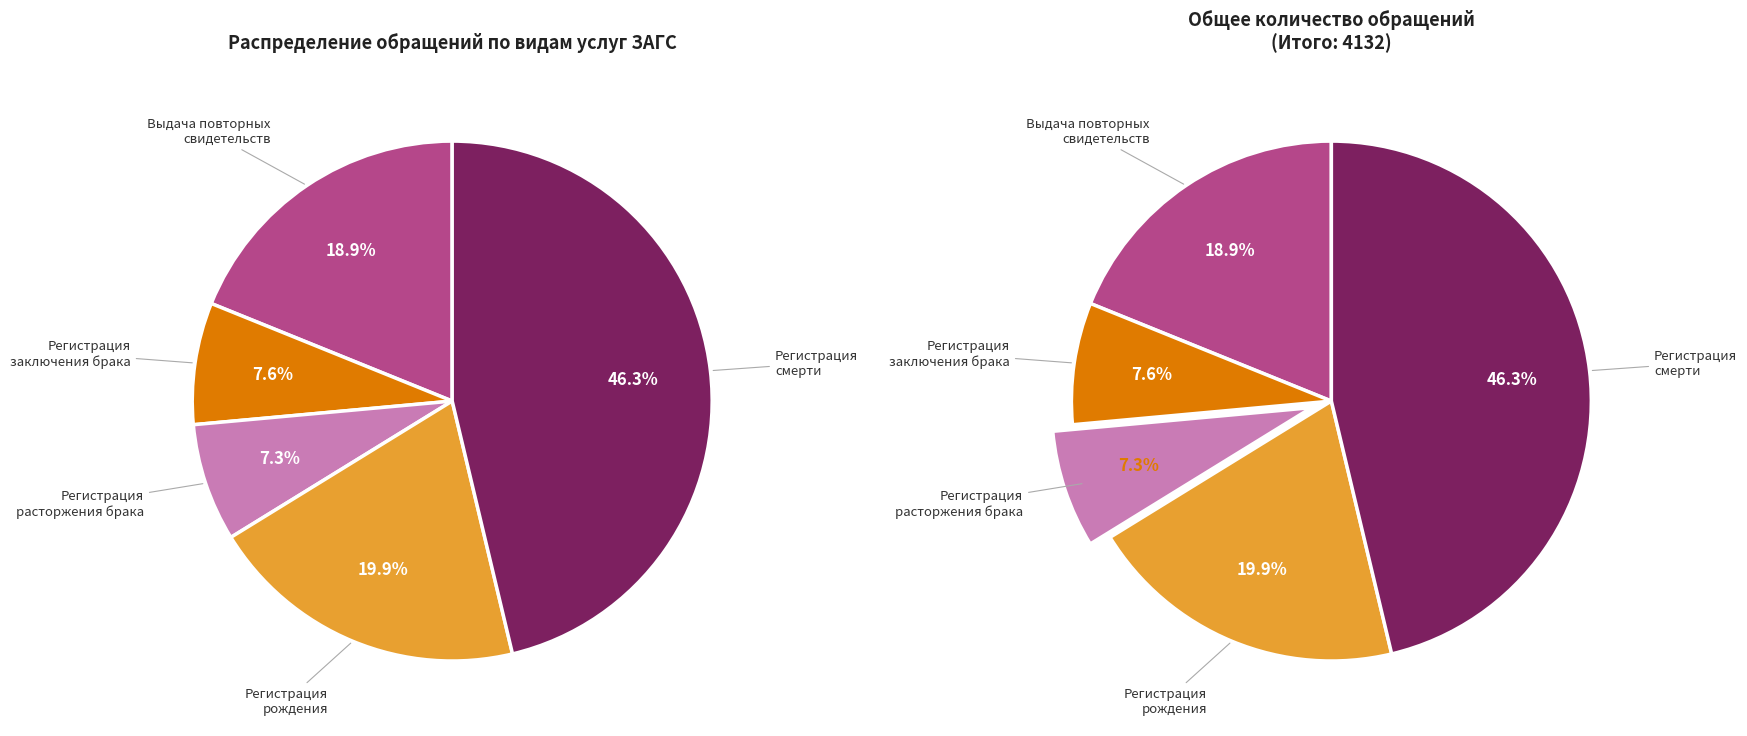

What is the change in value from Государственная регистрация расторжения брака to Государственная регистрация рождения?

+521